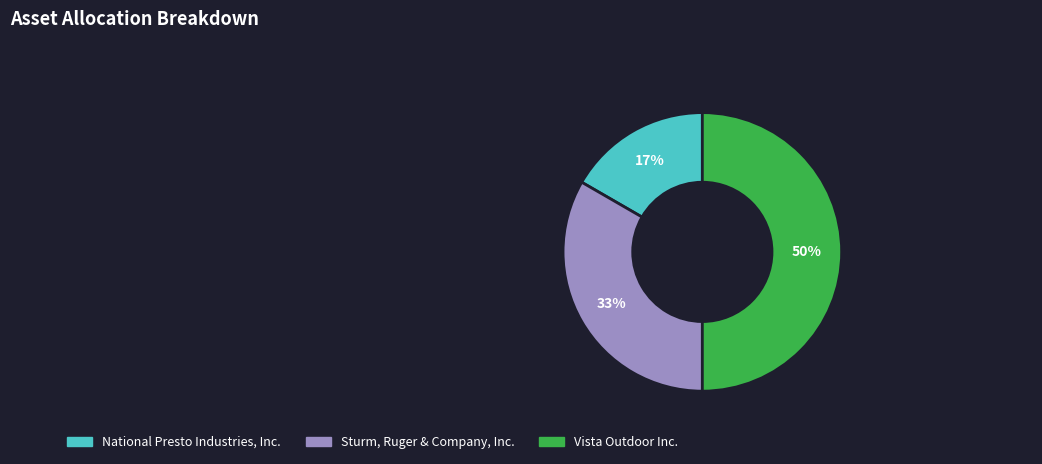

True or false: Vista Outdoor Inc. accounts for 50% of the total.

True